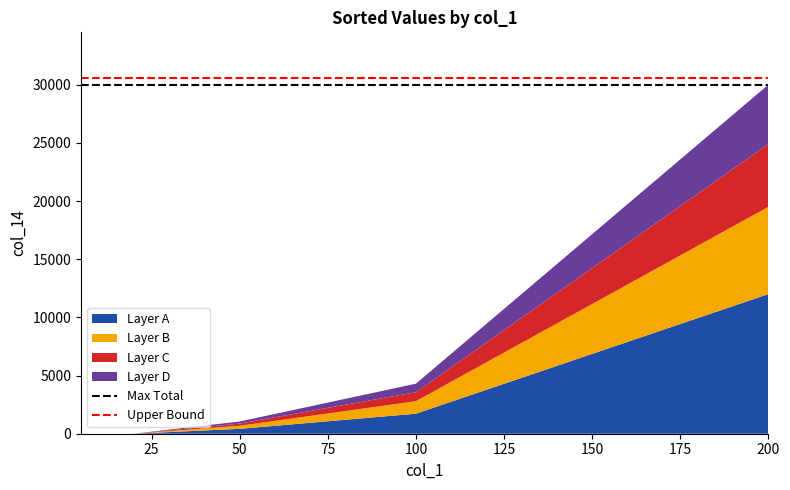

What is the highest value of the Layer A series?

12000.0